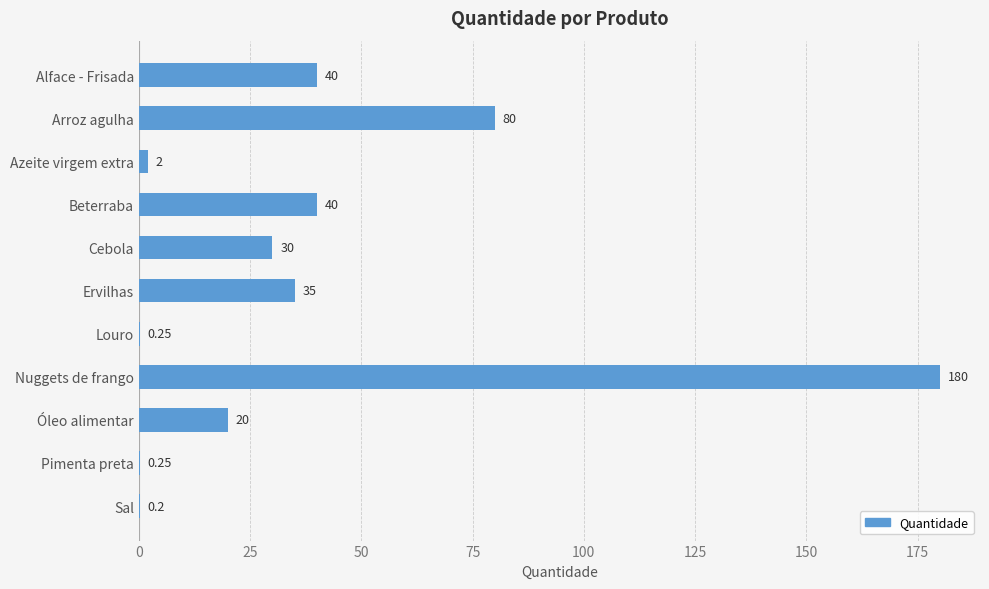

What is the ratio of the value at Beterraba to the value at Azeite virgem extra?

20.0